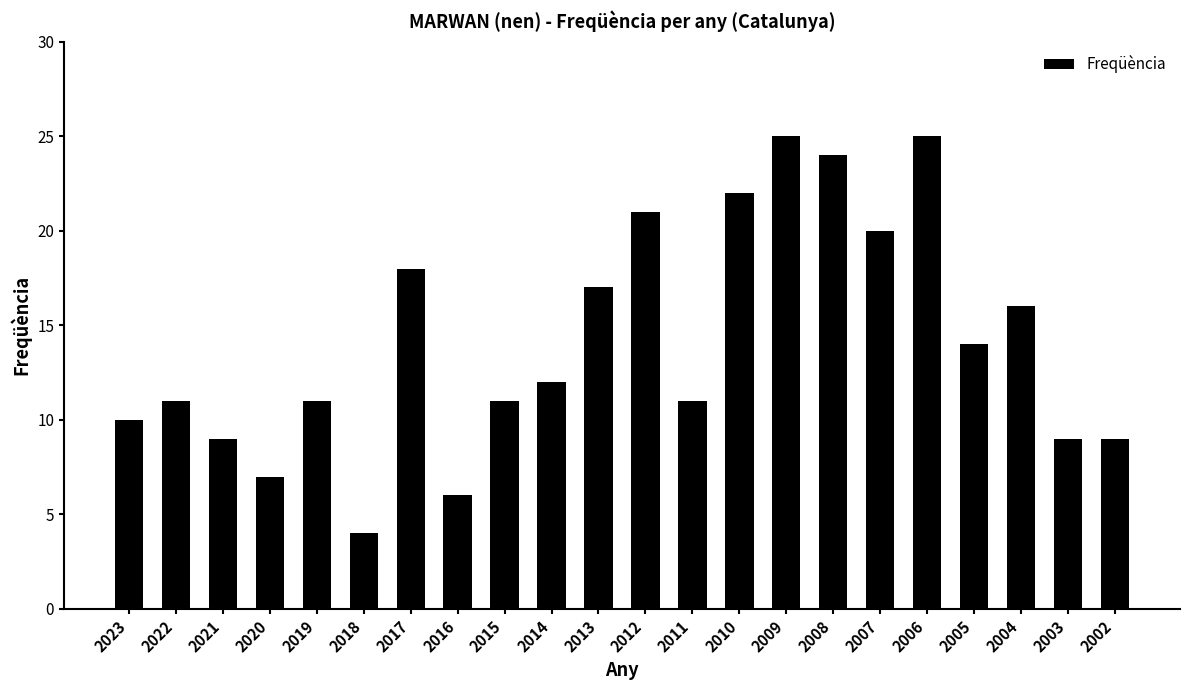

What is the difference between the values at 2014 and 2009?

13